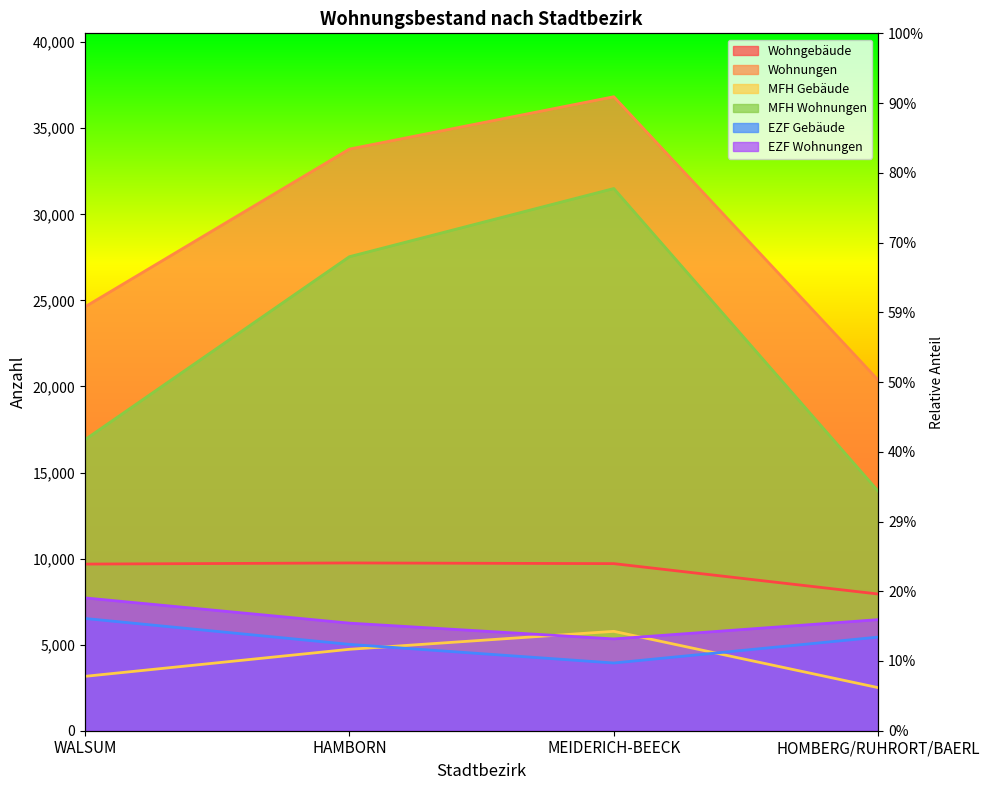

Count the MFH Wohnungen values in the range 16907 to 31500.

3